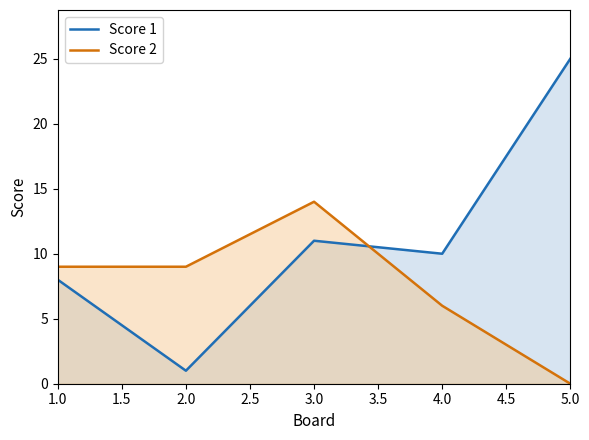

After their last crossing, which series has the higher values: Score 2 or Score 1?

Score 1